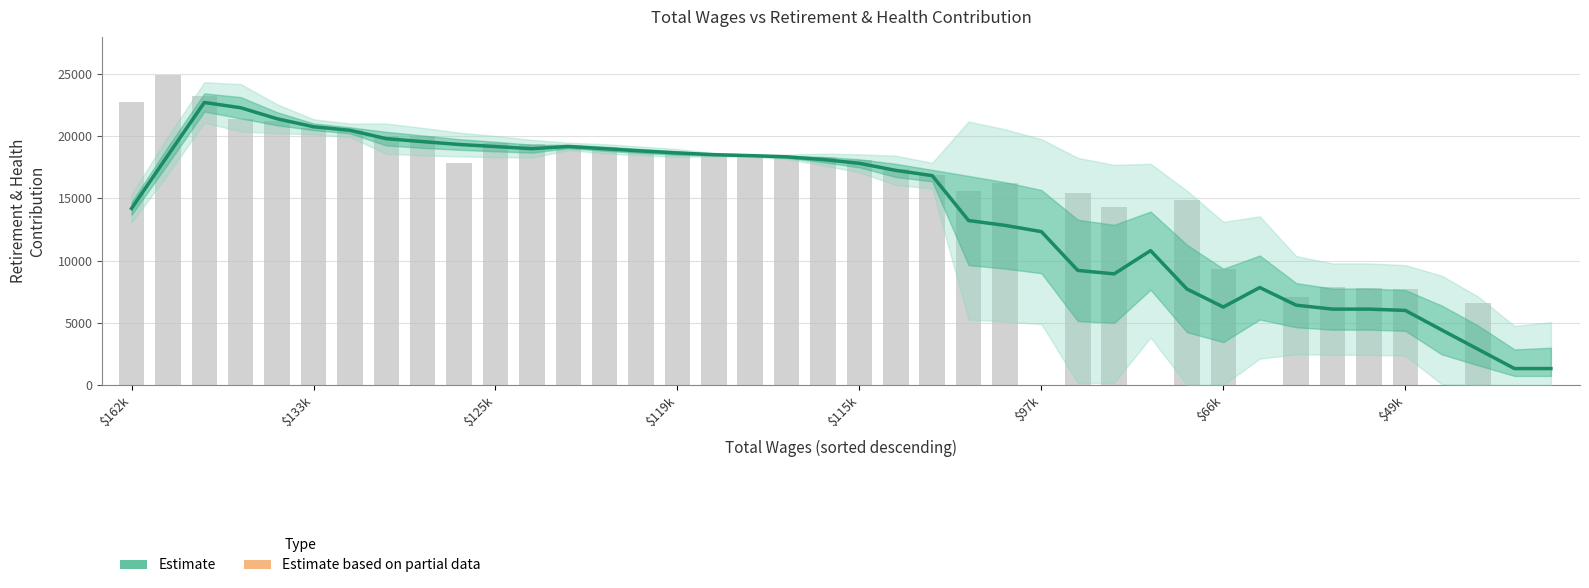

What is the sum of all values?

561748.6